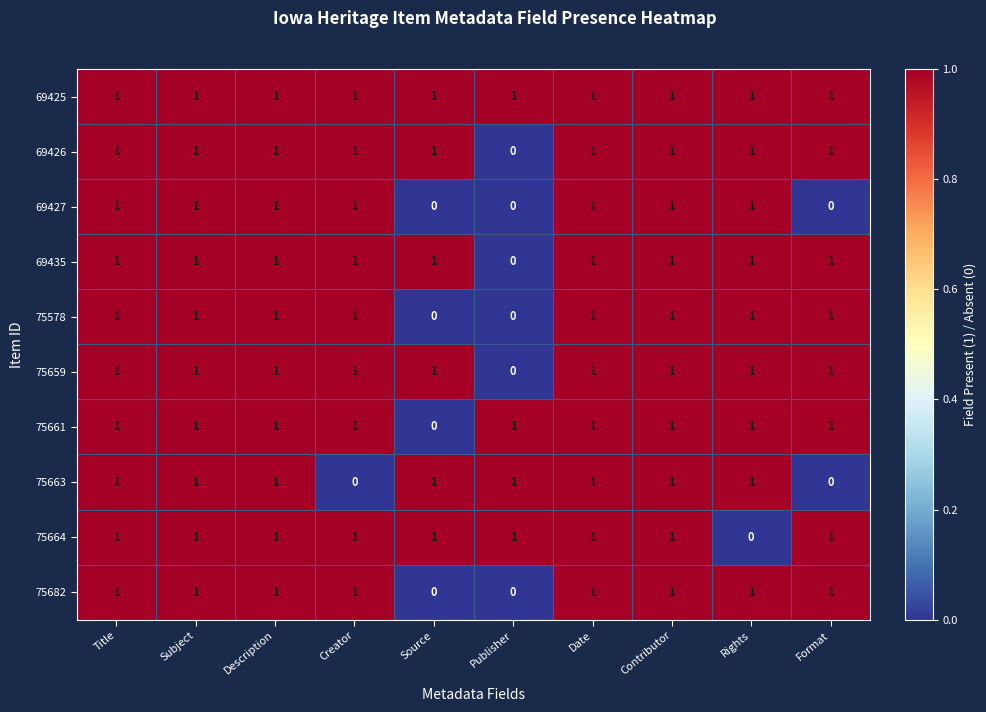

What is the sum of all 75578 values?

8